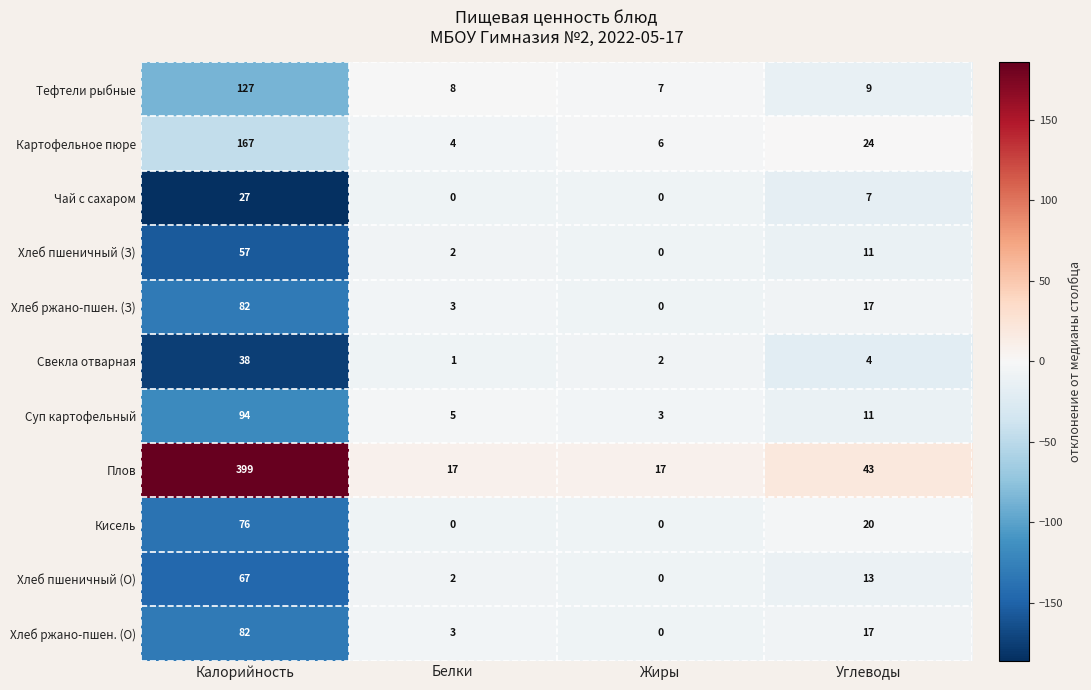

At which label is Суп картофельный closest to 48?

Углеводы